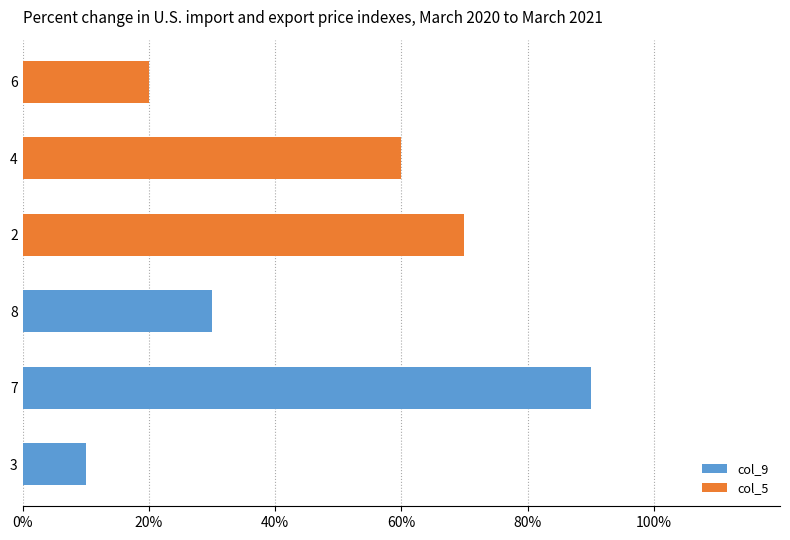

True or false: col_5 has a value of 12 at 2.

False